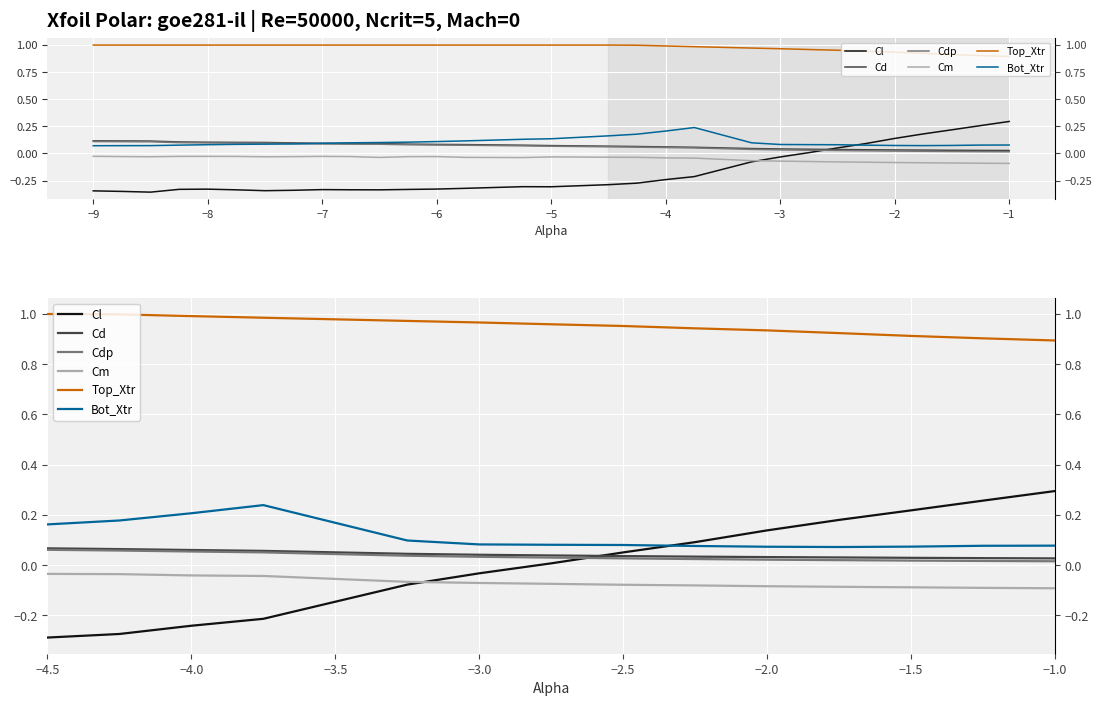

True or false: Top_Xtr has a value of 1.0 at −9.

True